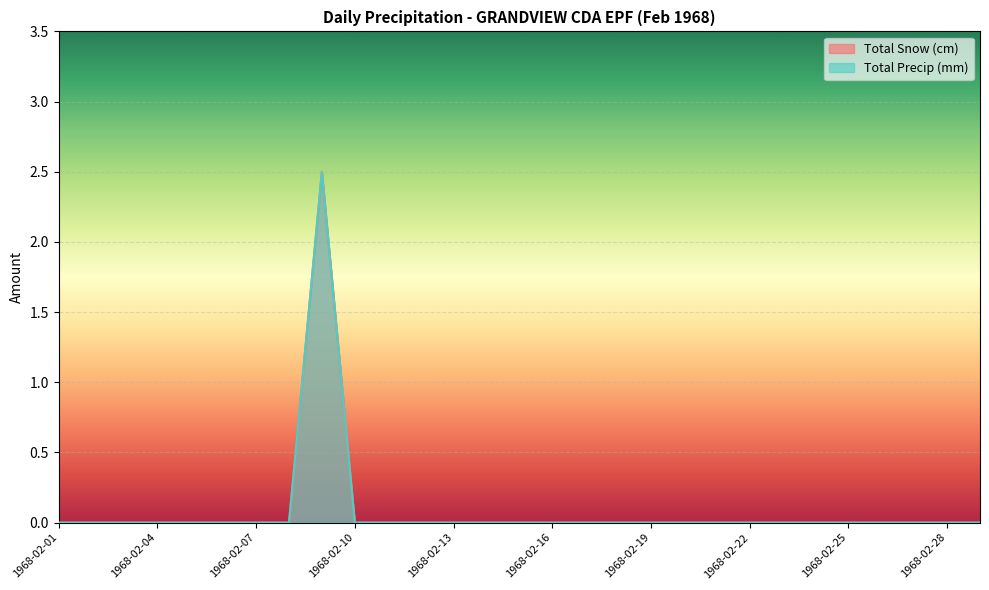

Reading left to right, list all the values displayed in this chart.

Total Snow (cm): 1968-02-01=0.0	1968-02-02=0.0	1968-02-03=0.0	1968-02-04=0.0	1968-02-05=0.0	1968-02-06=0.0	1968-02-07=0.0	1968-02-08=0.0	1968-02-09=2.5	1968-02-10=0.0	1968-02-11=0.0	1968-02-12=0.0	1968-02-13=0.0	1968-02-14=0.0	1968-02-15=0.0	1968-02-16=0.0	1968-02-17=0.0	1968-02-18=0.0	1968-02-19=0.0	1968-02-20=0.0	1968-02-21=0.0	1968-02-22=0.0	1968-02-23=0.0	1968-02-24=0.0	1968-02-25=0.0	1968-02-26=0.0	1968-02-27=0.0	1968-02-28=0.0	1968-02-29=0.0
Total Precip (mm): 1968-02-01=0.0	1968-02-02=0.0	1968-02-03=0.0	1968-02-04=0.0	1968-02-05=0.0	1968-02-06=0.0	1968-02-07=0.0	1968-02-08=0.0	1968-02-09=2.5	1968-02-10=0.0	1968-02-11=0.0	1968-02-12=0.0	1968-02-13=0.0	1968-02-14=0.0	1968-02-15=0.0	1968-02-16=0.0	1968-02-17=0.0	1968-02-18=0.0	1968-02-19=0.0	1968-02-20=0.0	1968-02-21=0.0	1968-02-22=0.0	1968-02-23=0.0	1968-02-24=0.0	1968-02-25=0.0	1968-02-26=0.0	1968-02-27=0.0	1968-02-28=0.0	1968-02-29=0.0